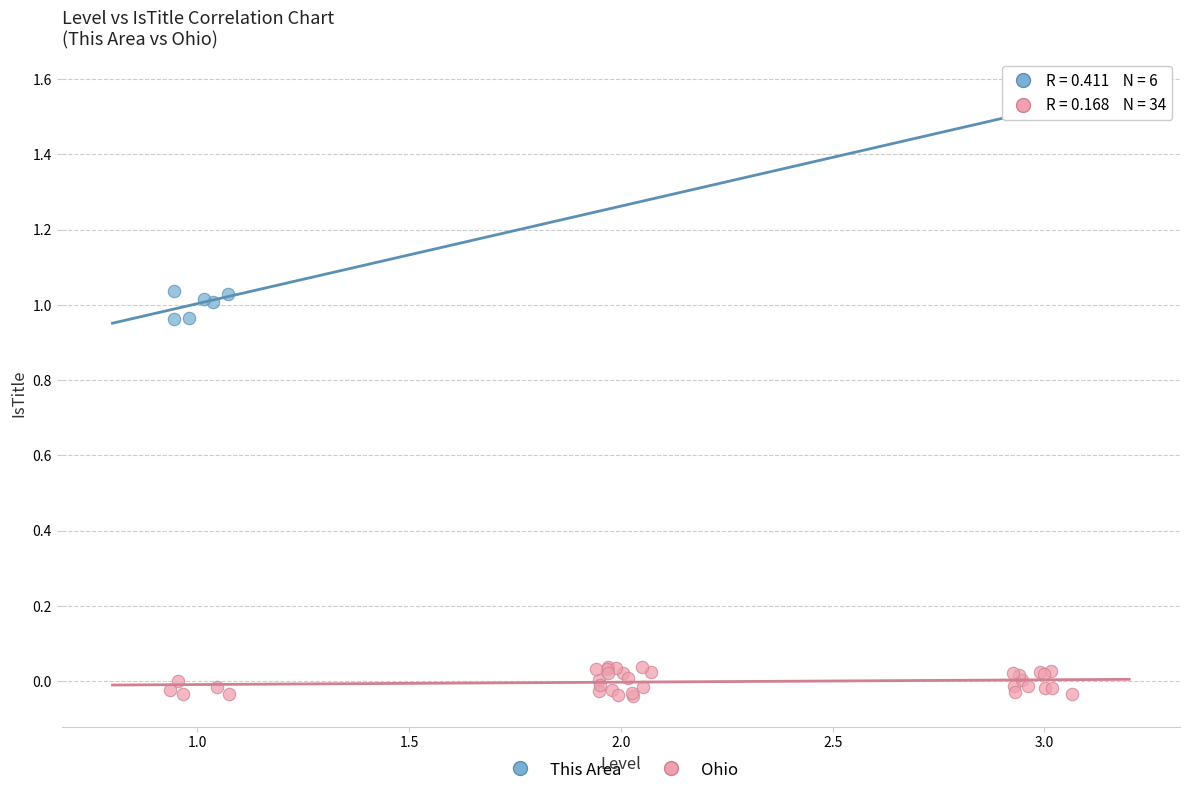

Which series reaches the minimum Y coordinate?

Ohio